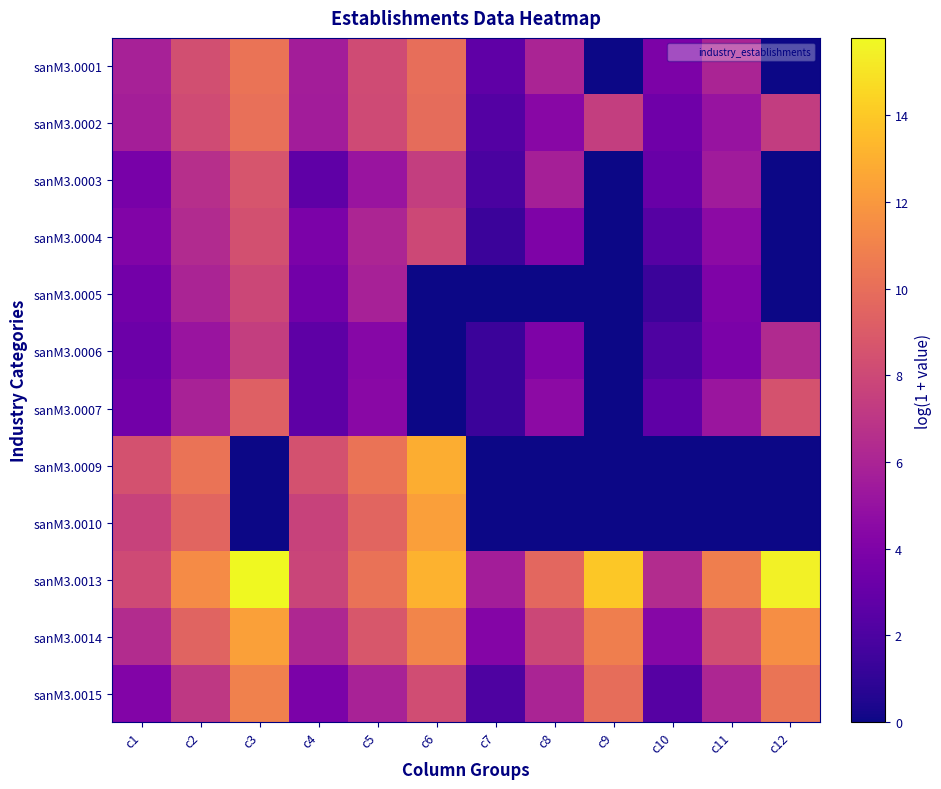

How many categories are shown in the chart?

12